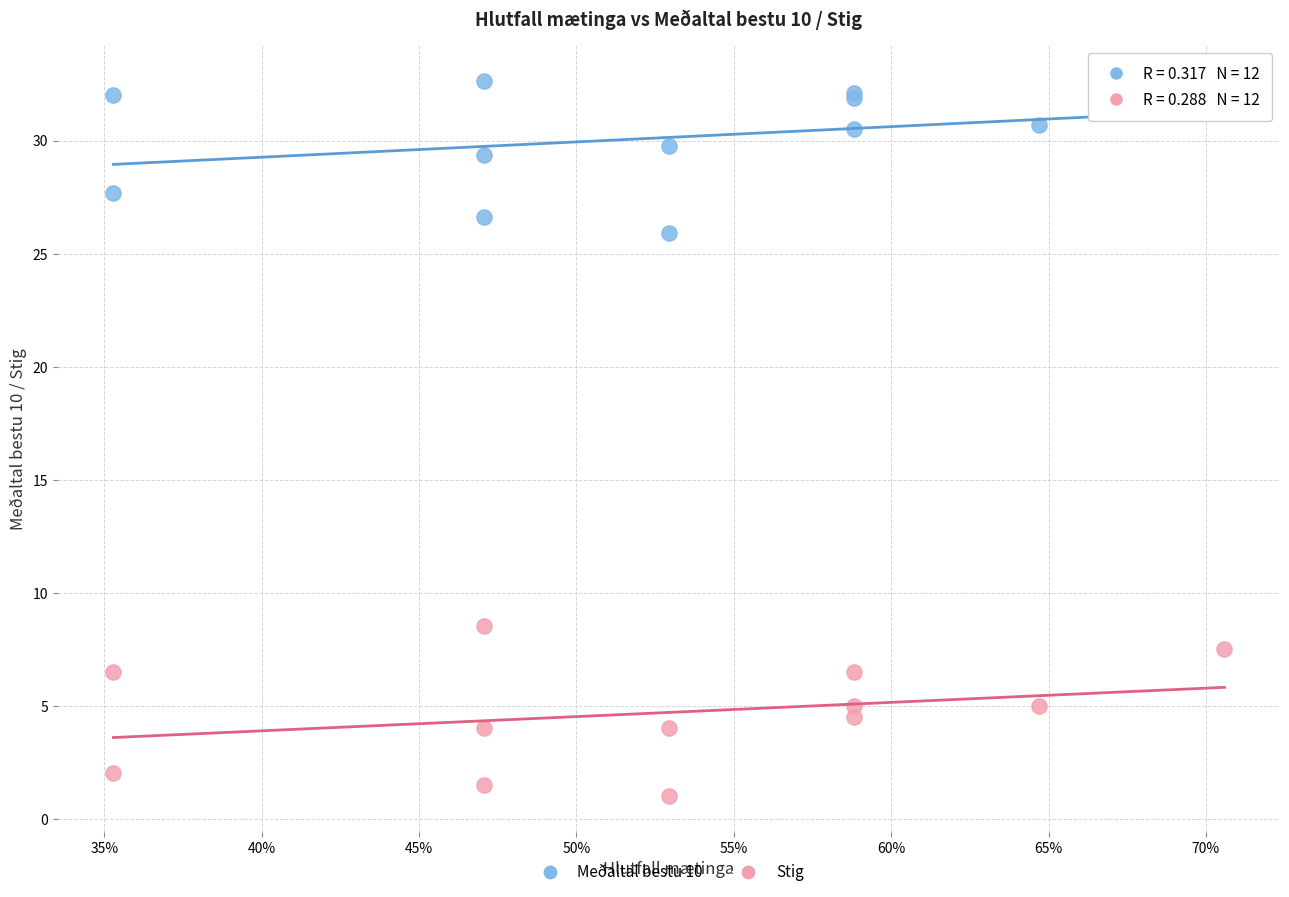

Which series has the largest Y range (max minus min)?

Stig